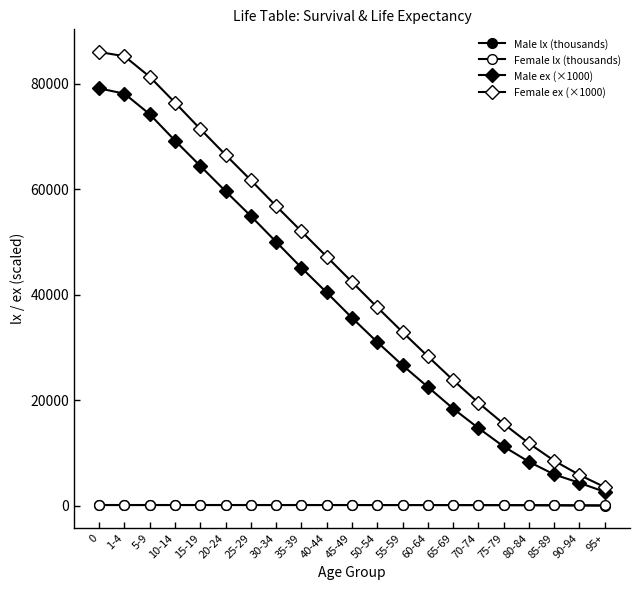

List the series in order of their peak value, highest first.

Female ex (×1000), Male ex (×1000), Male lx (thousands), Female lx (thousands)